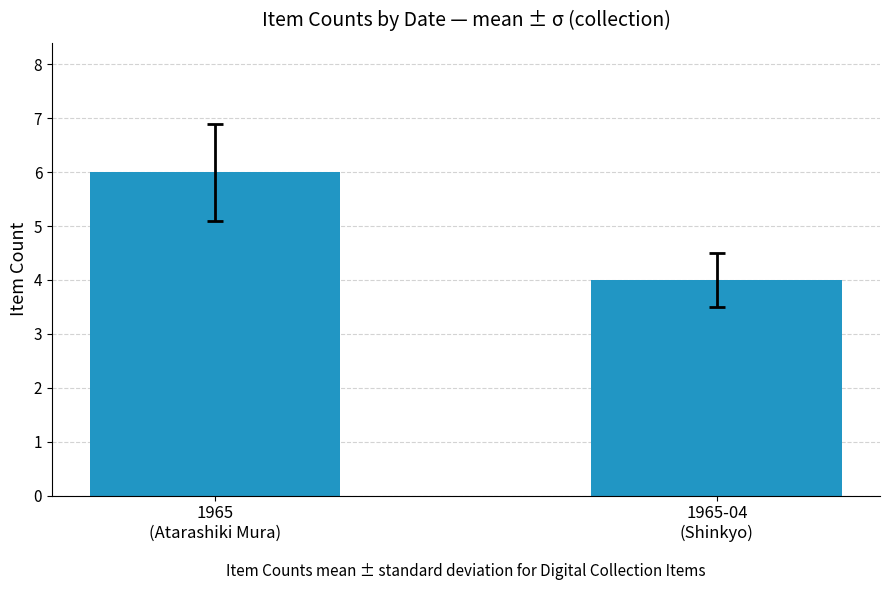

Reading left to right, what are all the values shown in this chart?

6	4